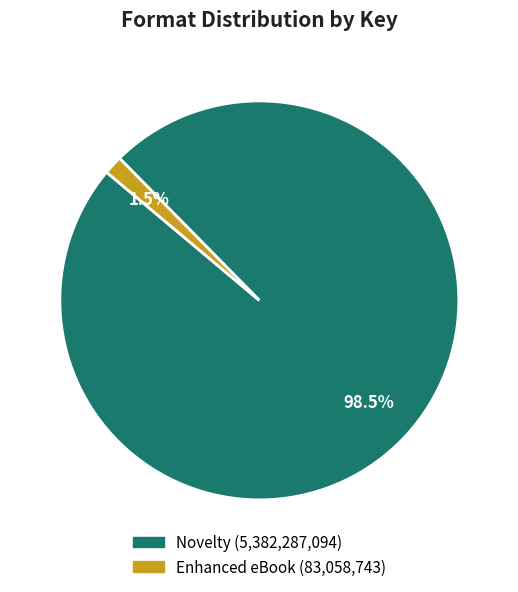

Does any single category account for the majority?

Yes